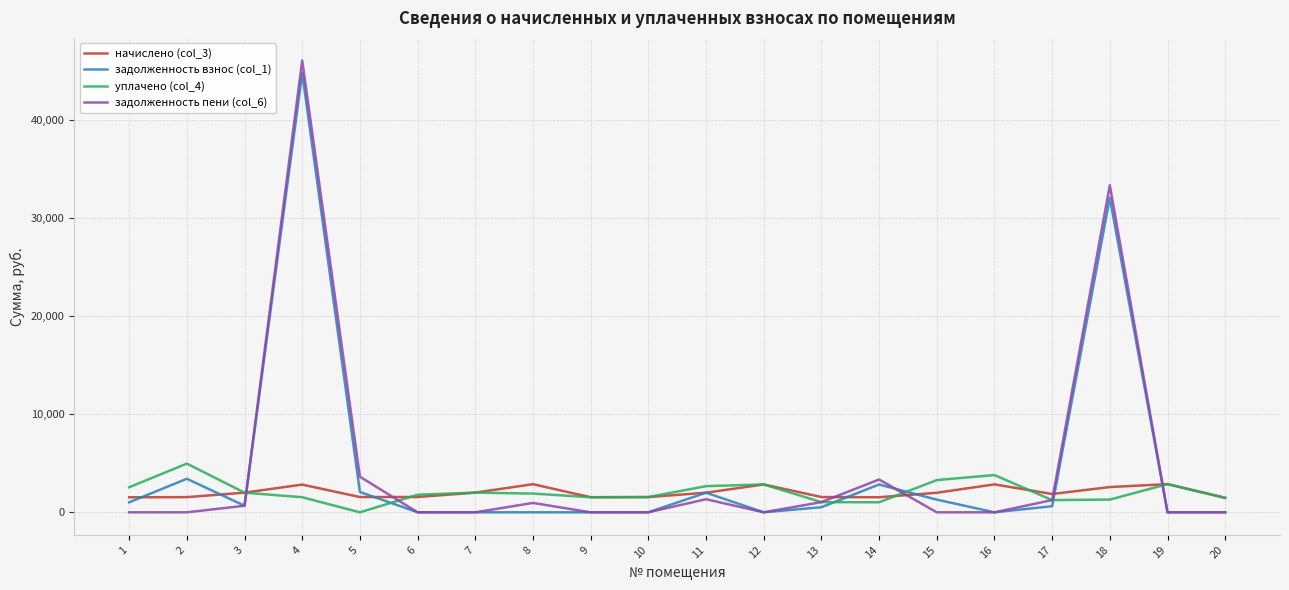

List the series in order of their peak value, highest first.

задолженность пени (col_6), задолженность взнос (col_1), уплачено (col_4), начислено (col_3)